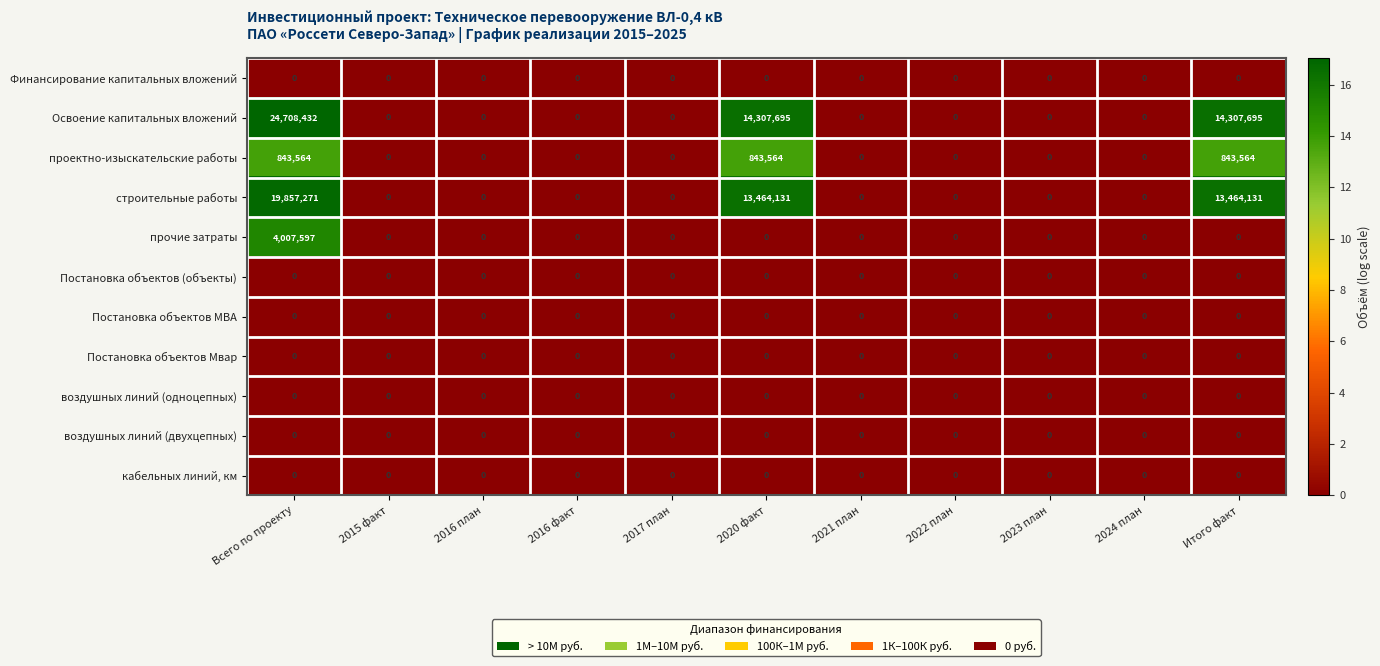

The воздушных линий (одноцепных) series shows 0 at 2015 факт. True or false?

True